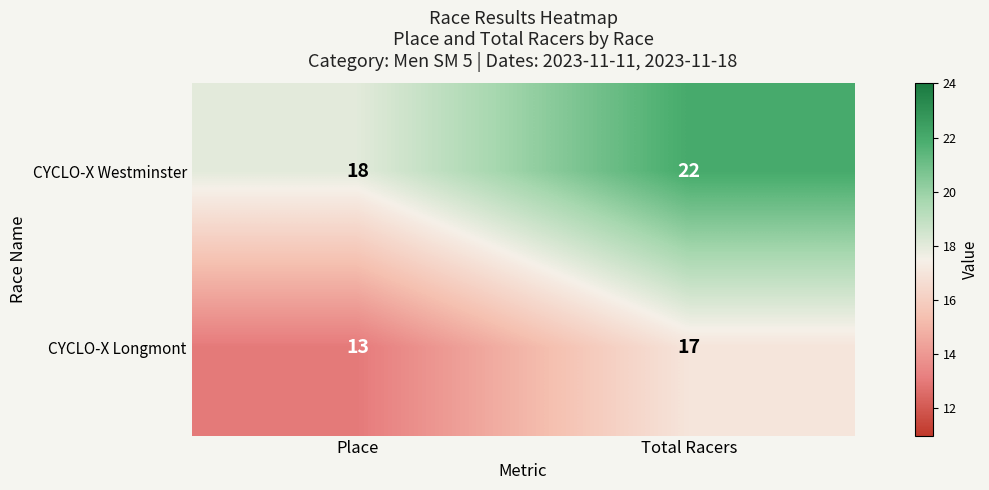

At how many categories does at least one series exceed 17?

2